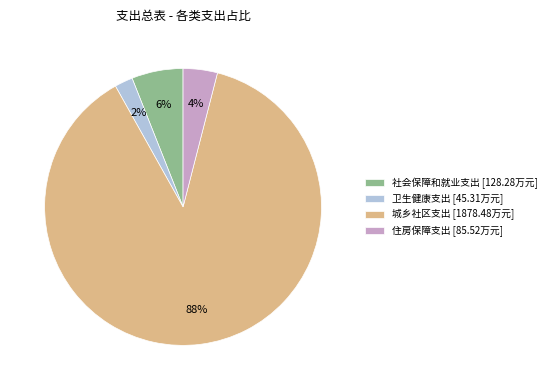

Which slice is the smallest?

卫生健康支出